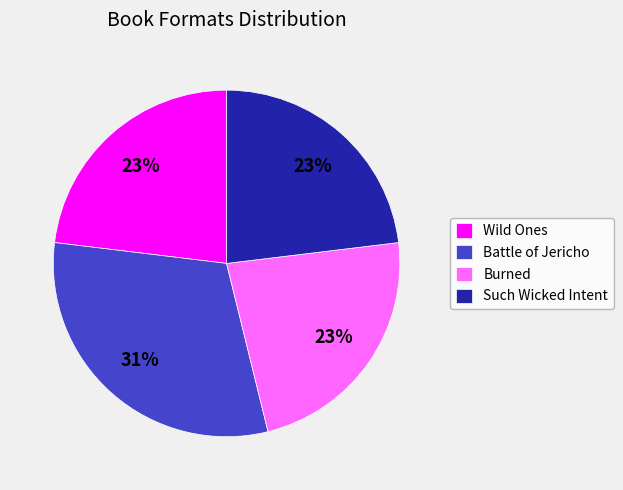

Is the sum of Burned and Battle of Jericho greater than half?

Yes